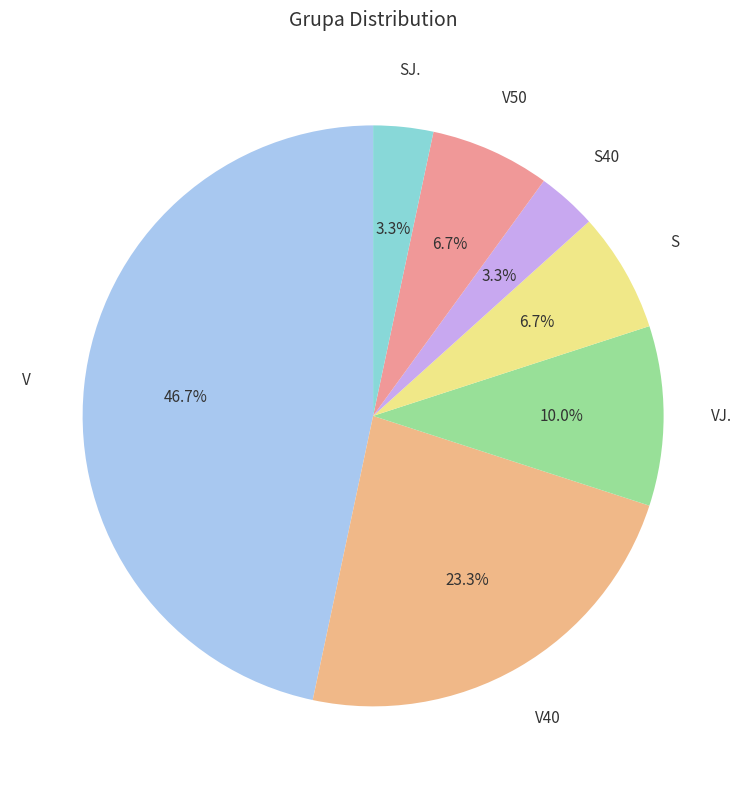

True or false: V accounts for 47% of the total.

True